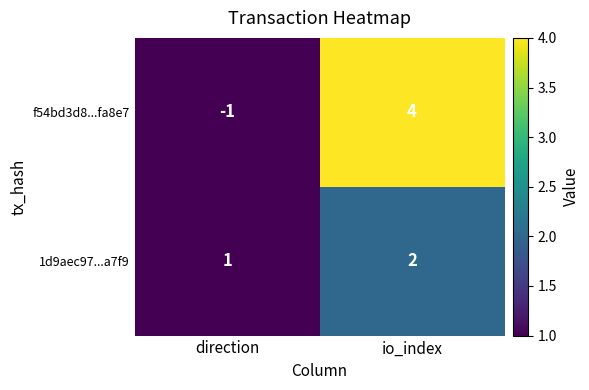

Is it true that 1d9aec97...a7f9 equals 1 at direction?

True